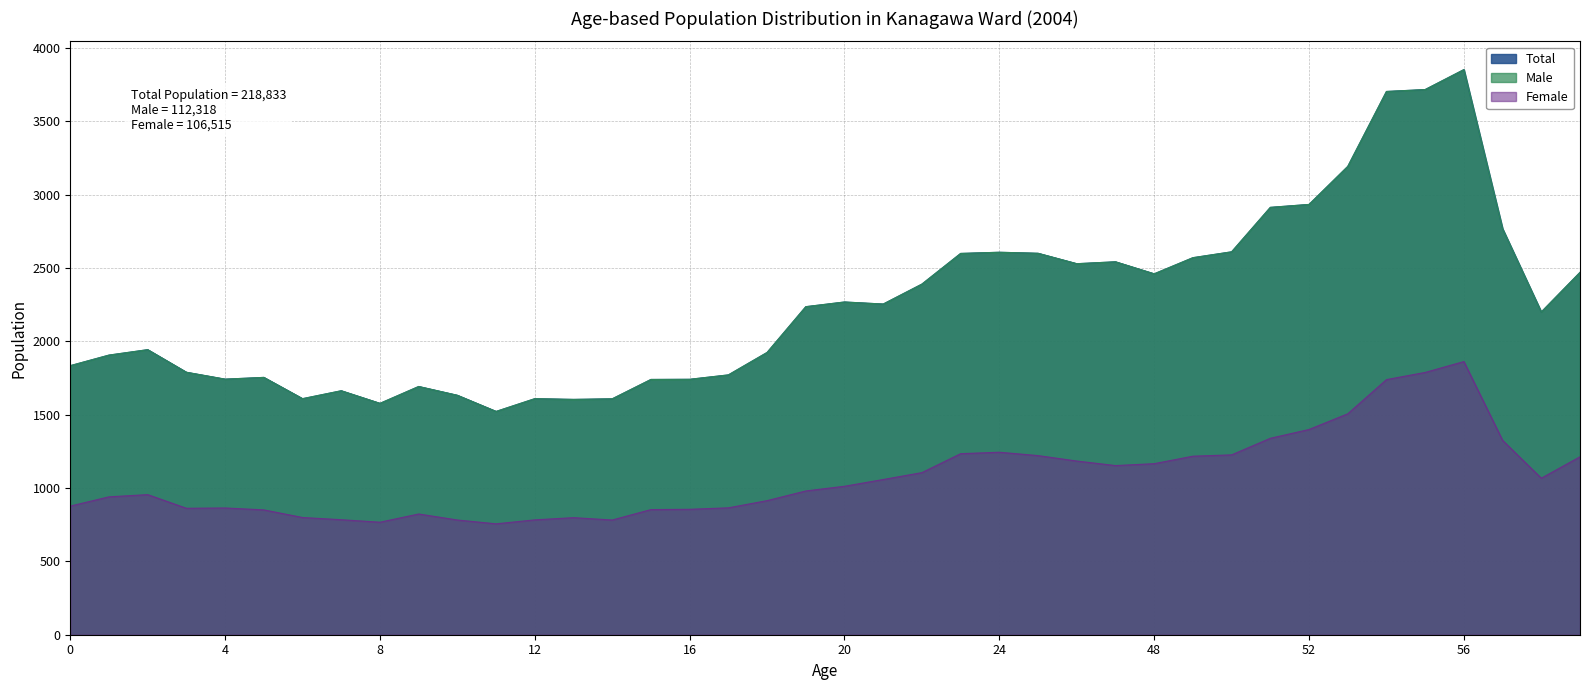

What is the spread (max minus min) of values at 18?

1010